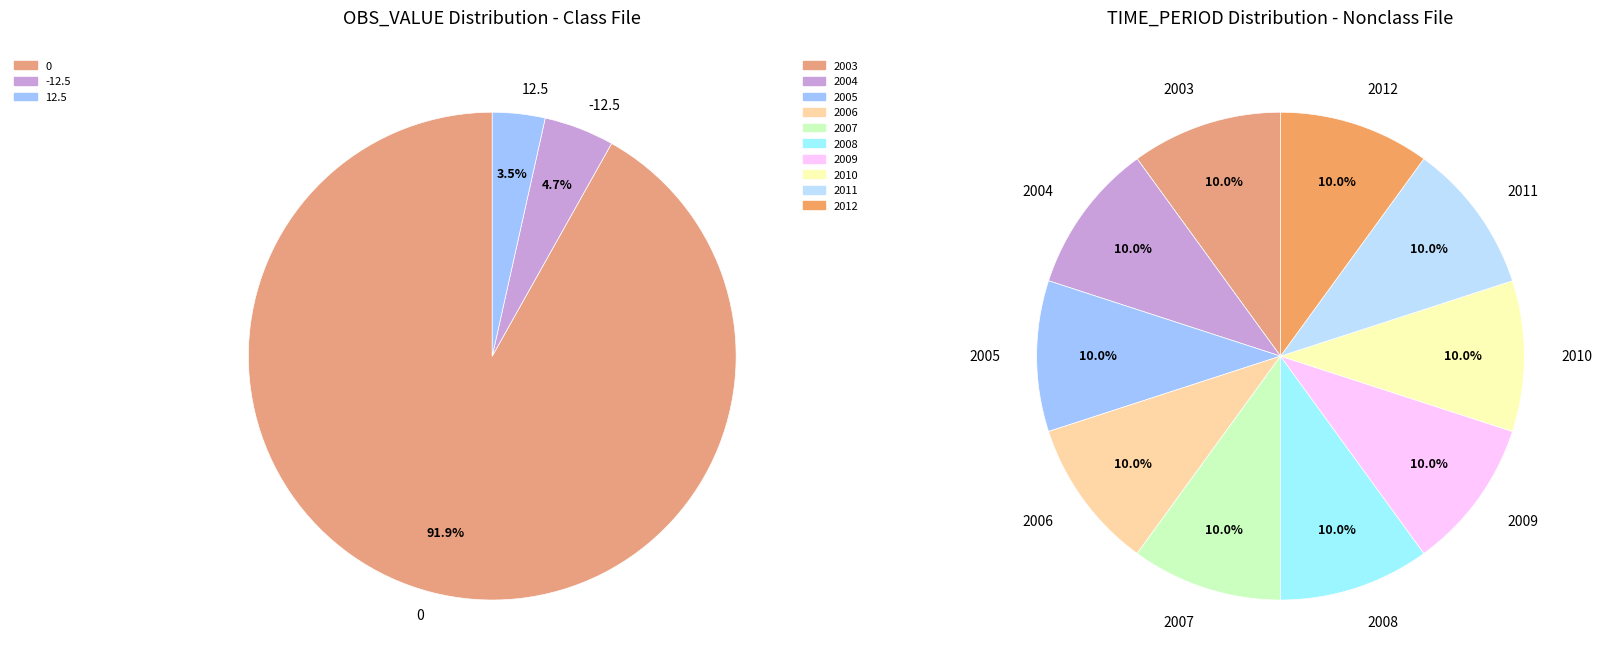

What is the change in value from -12.5 to 12.5?

+25.0